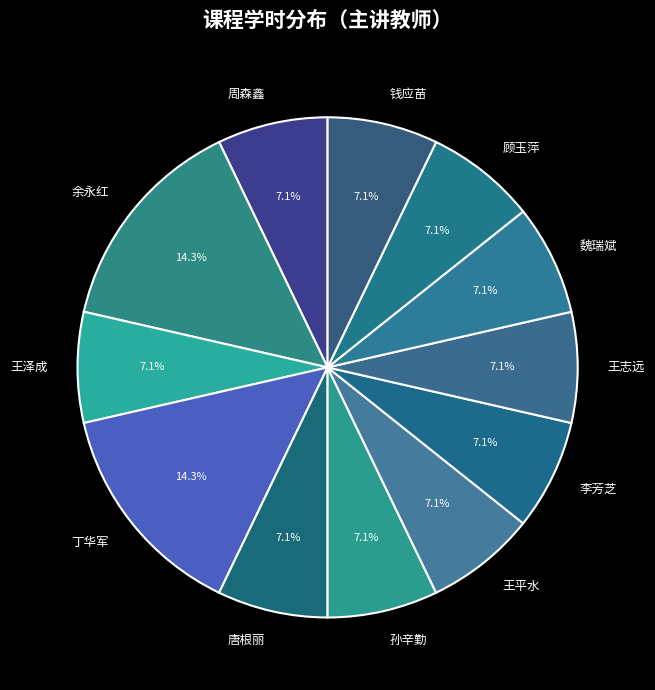

How many segments does this pie chart have?

12